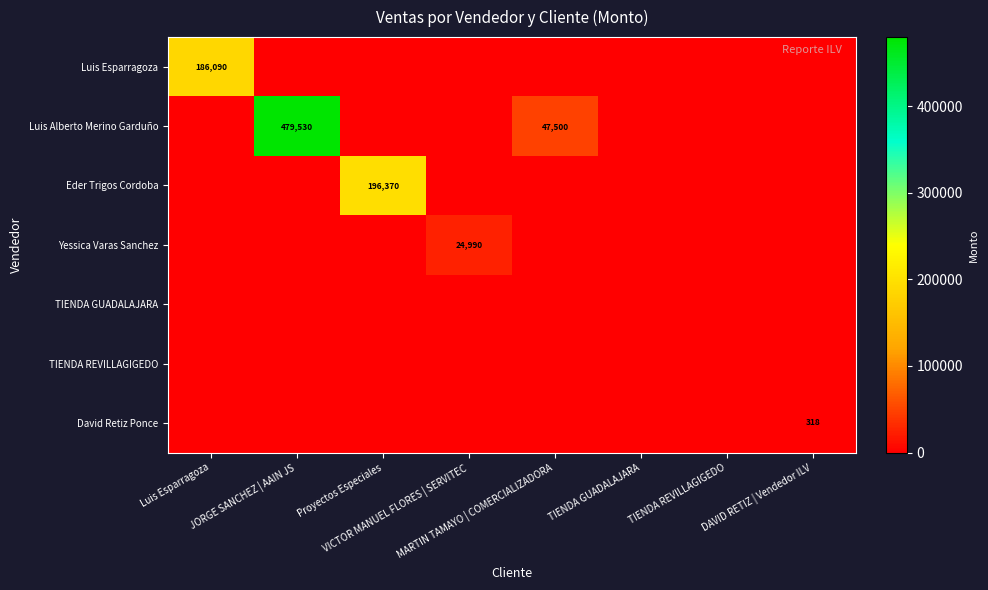

How many data points does each series have?

8